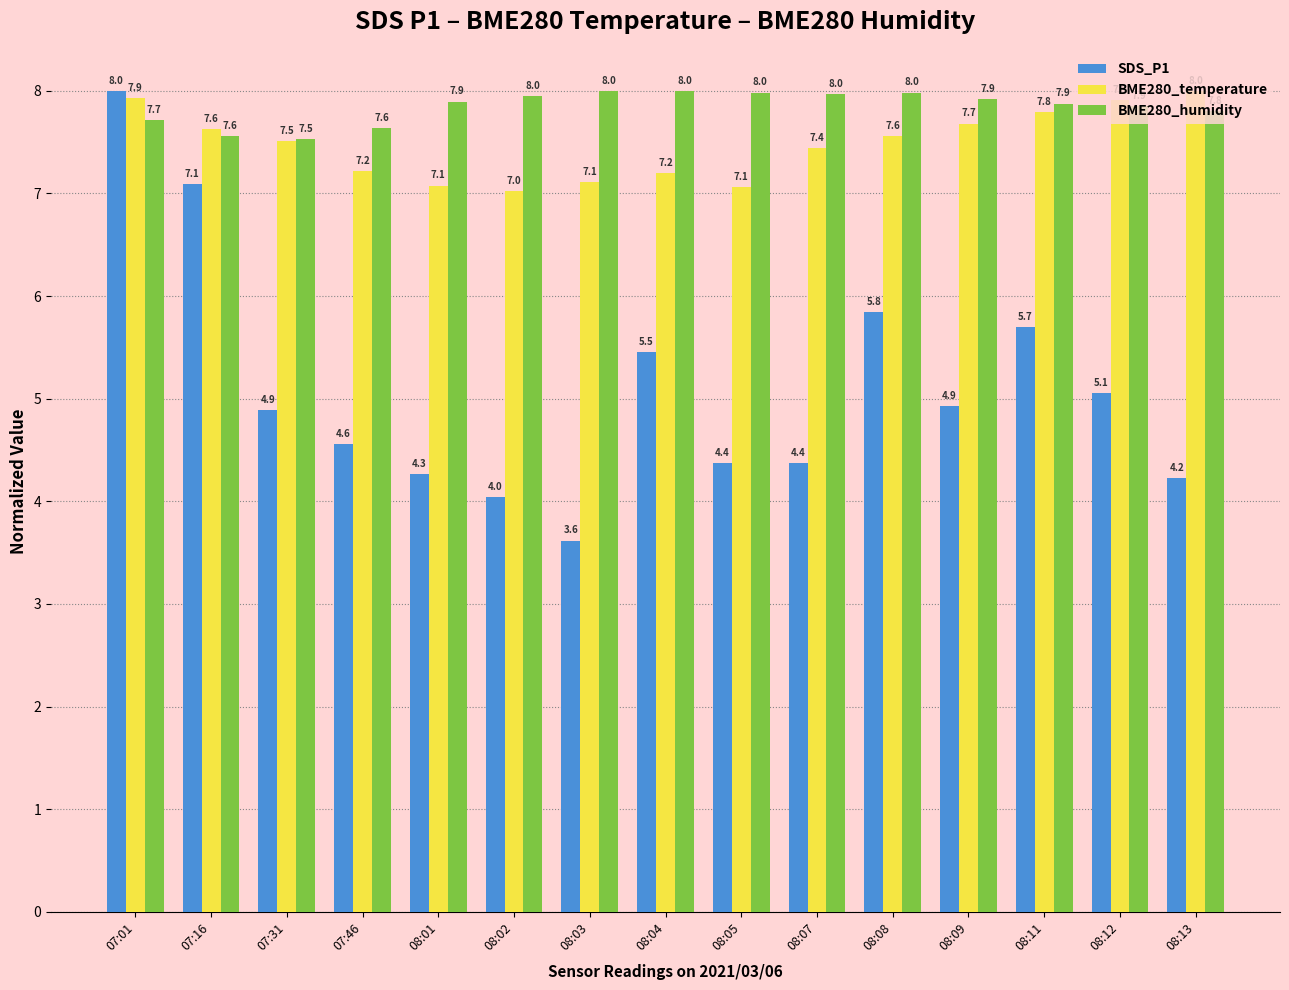

Which series has the widest spread of values?

SDS_P1